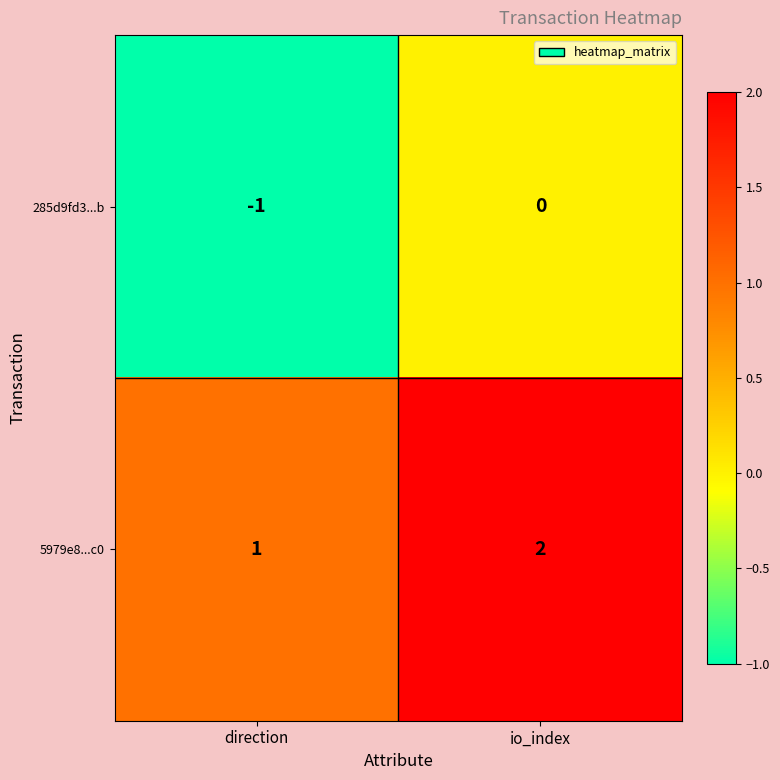

At which category is the sum across all series the highest?

io_index